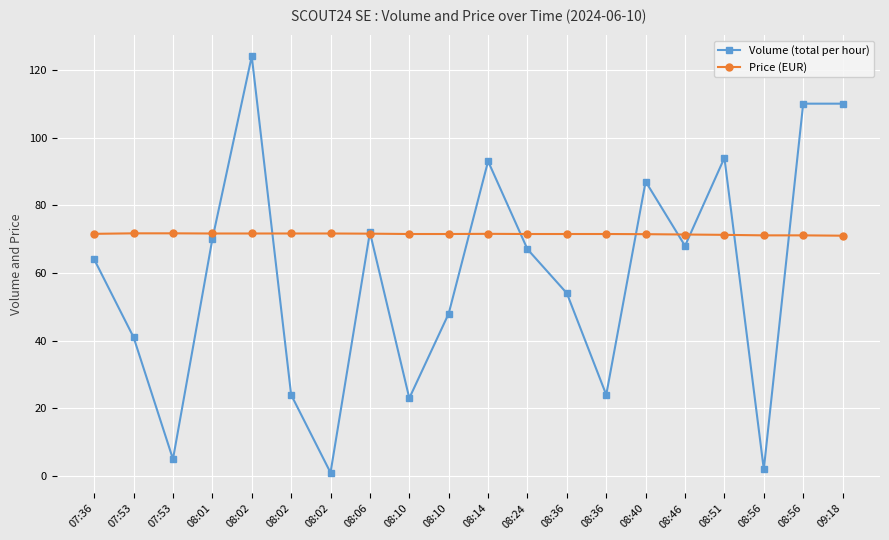

True or false: Price (EUR) and Volume (total per hour) intersect in this chart.

True